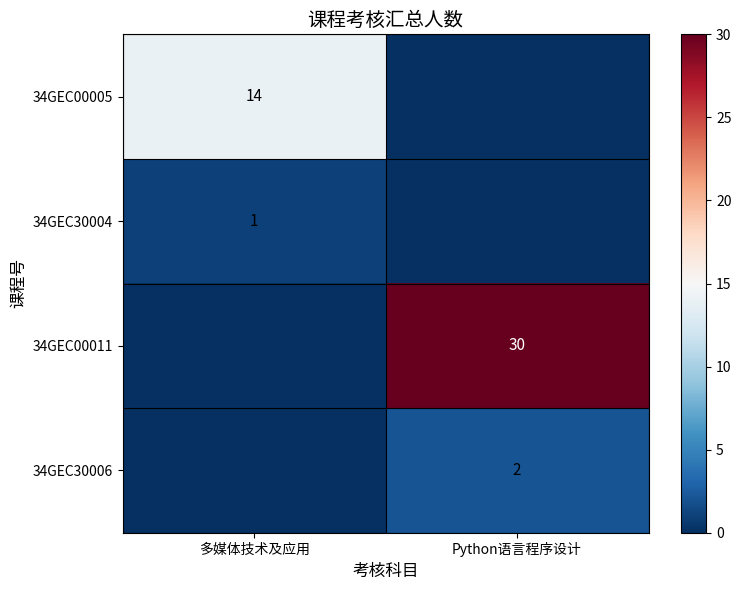

How many series are shown in this chart?

4